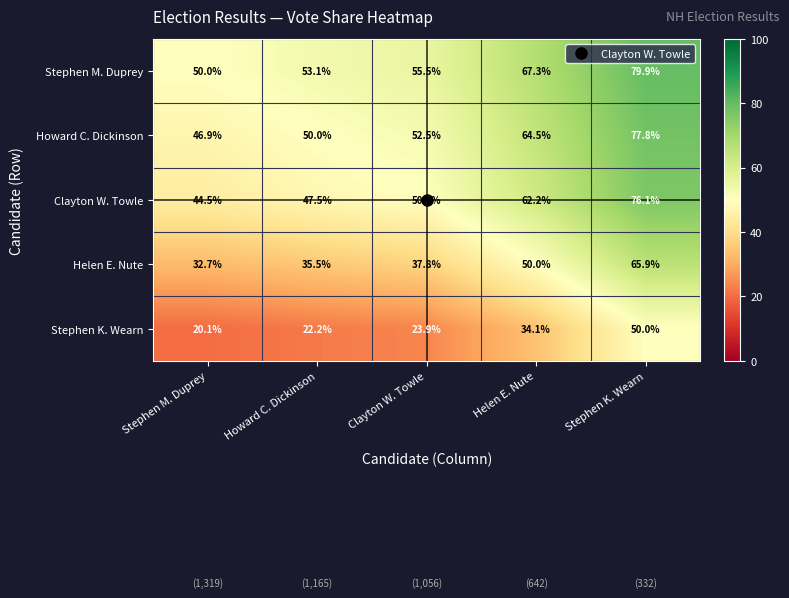

What is the difference between the maximum and minimum values in the Howard C. Dickinson series?

30.9